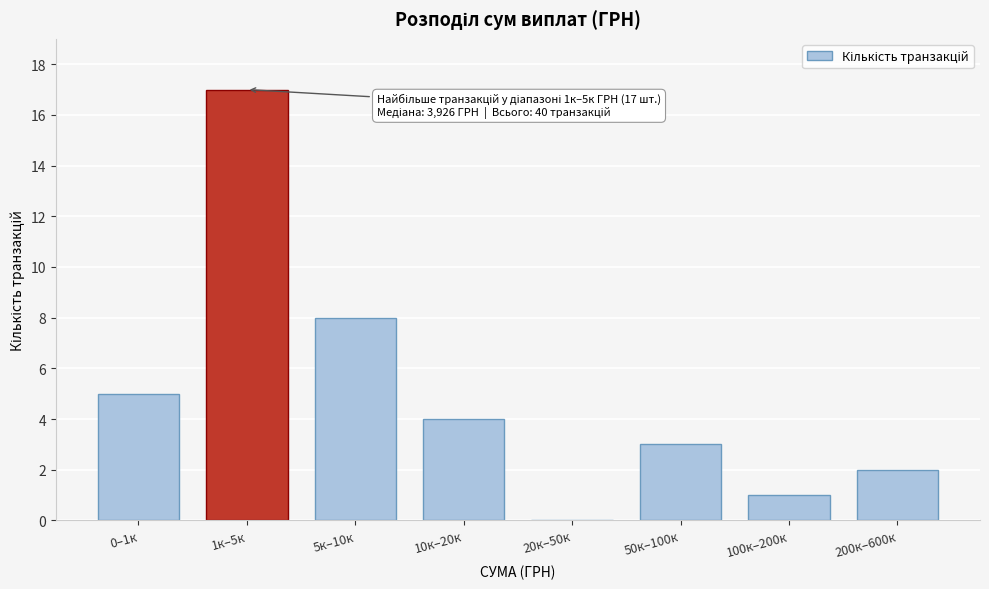

Reading left to right, list all the values displayed in this chart.

0–1к=5	1к–5к=17	5к–10к=8	10к–20к=4	20к–50к=0	50к–100к=3	100к–200к=1	200к–600к=2